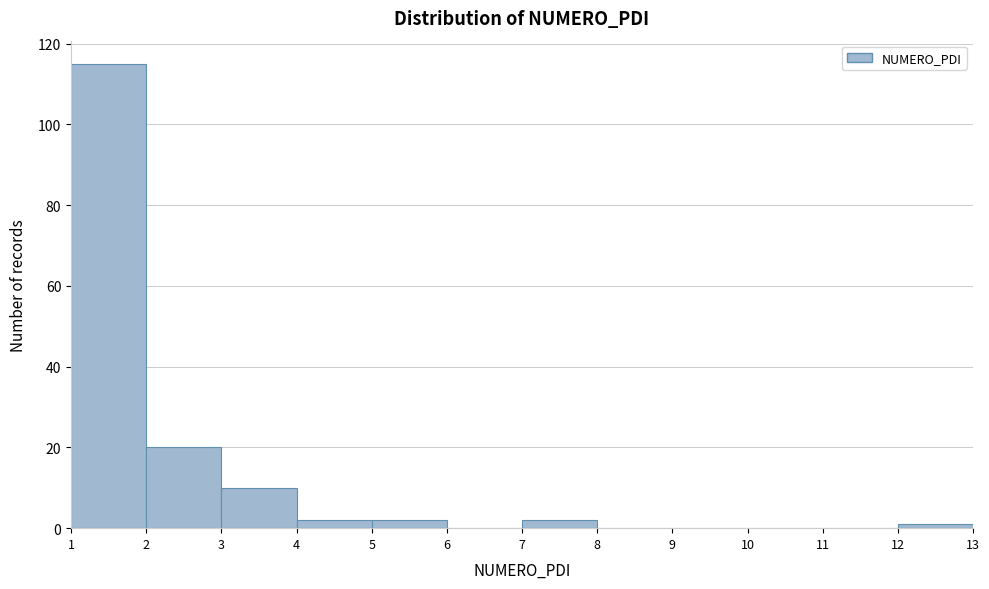

Reading left to right, list every bar in this chart as the range it spans on the x-axis followed by its height. The values are not printed on the chart, so give them approximately, as read against the axis.

1 to 2: 116
2 to 3: 20
3 to 4: 10
4 to 5: 2
5 to 6: 2
6 to 7: 0
7 to 8: 2
8 to 9: 0
9 to 10: 0
10 to 11: 0
11 to 12: 0
12 to 13: under 2